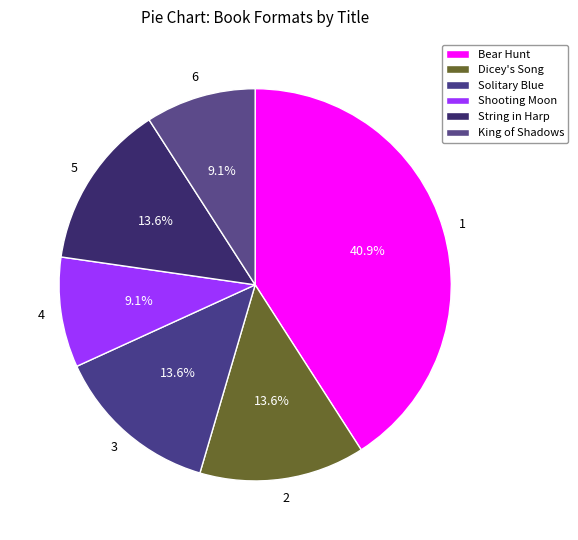

How many segments does this pie chart have?

6